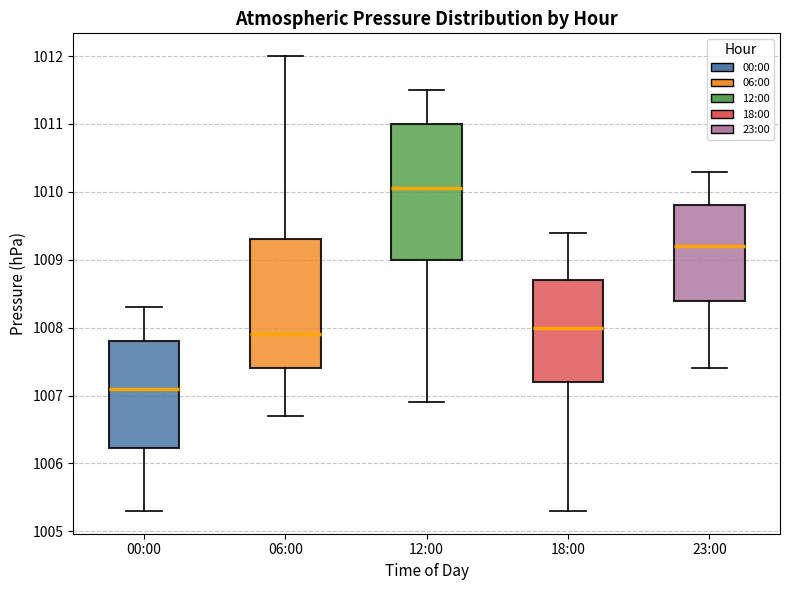

Reading left to right, read every box against the y-axis: the position of its median line, the range the box covers, and the ends of its whiskers. The values are not printed on the chart, so give them approximately, as read against the axis.

00:00: median 1007.1, box 1006.2 to 1007.8, whiskers 1005.3 to 1008.3
06:00: median 1007.9, box 1007.4 to 1009.3, whiskers 1006.7 to 1012.0
12:00: median 1010.1, box 1009.0 to 1011.0, whiskers 1006.9 to 1011.5
18:00: median 1008.0, box 1007.2 to 1008.7, whiskers 1005.3 to 1009.4
23:00: median 1009.2, box 1008.4 to 1009.8, whiskers 1007.4 to 1010.3